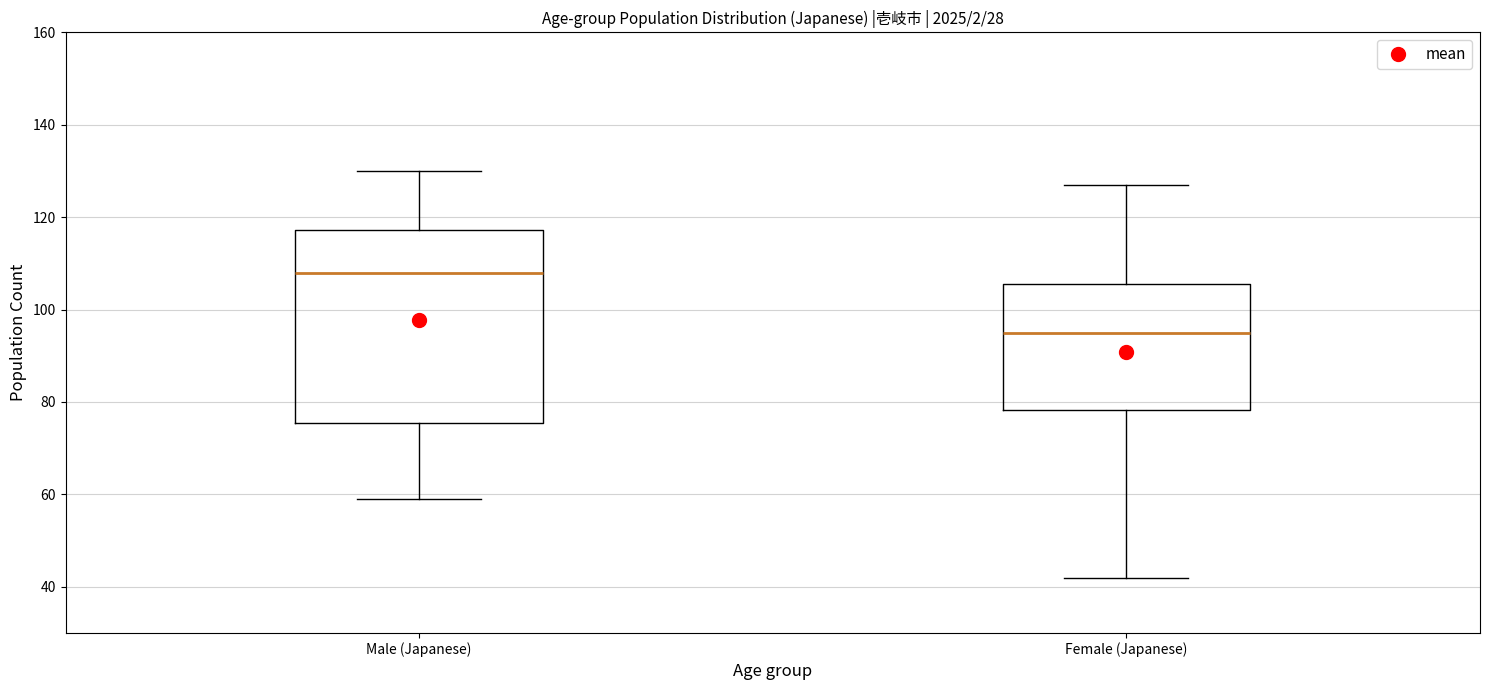

Comparing the boxes themselves (not the whiskers), which one is the tallest?

Male (Japanese)